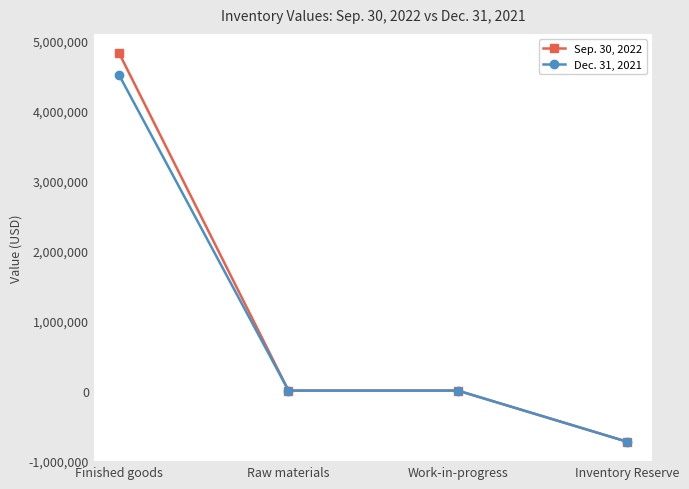

Count the number of data series in this chart.

2